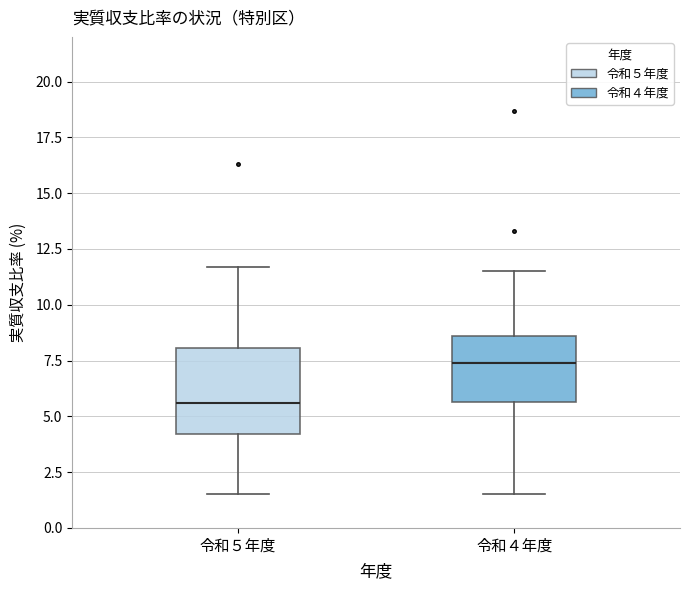

Which box is the tallest, from its lower edge to its upper edge?

令和５年度